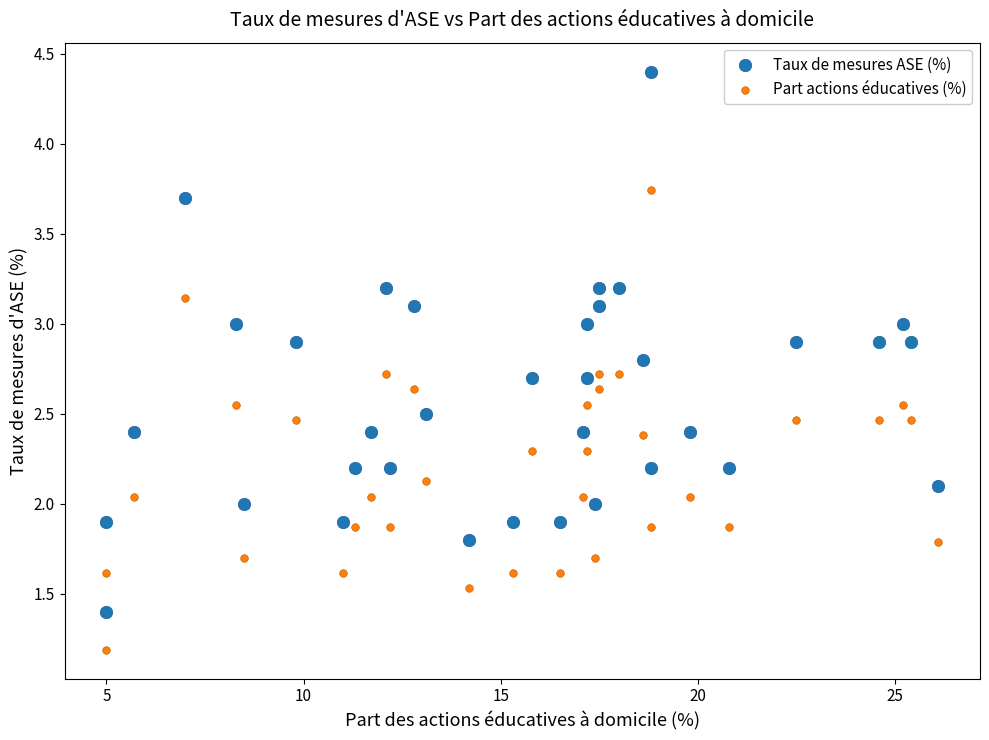

Which series has the largest Y range (max minus min)?

Taux de mesures ASE (%)